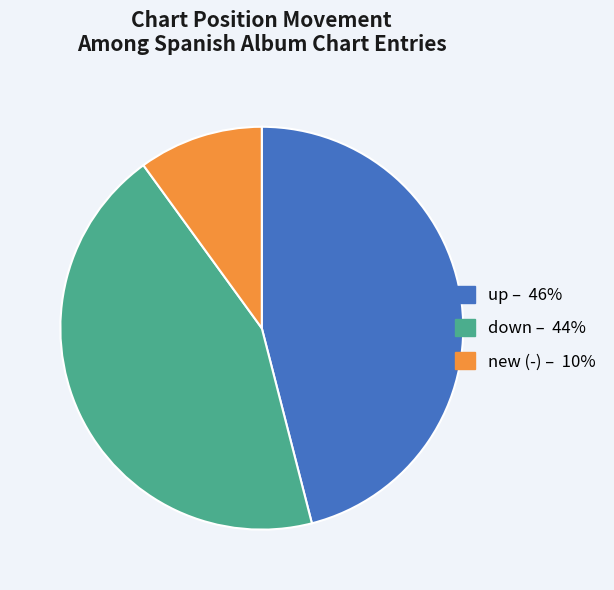

How many slices are in this pie chart?

3